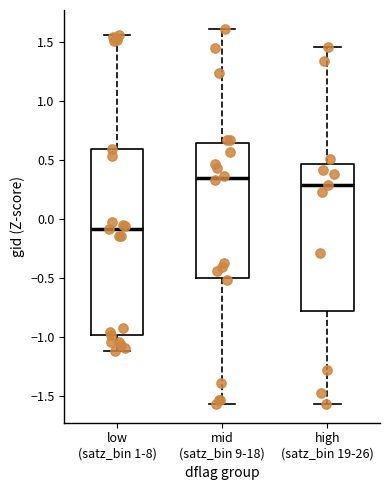

Where does the upper whisker of the box for low (satz_bin 1-8) end on the y-axis? The values are not printed on the chart, so give them approximately, as read against the axis.

1.55